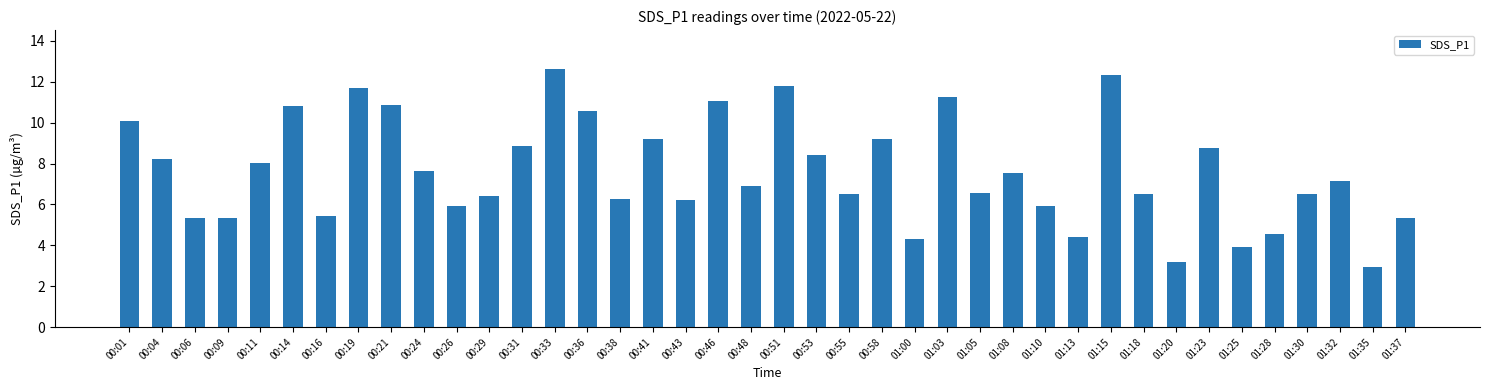

What position from the right is 00:53?

19